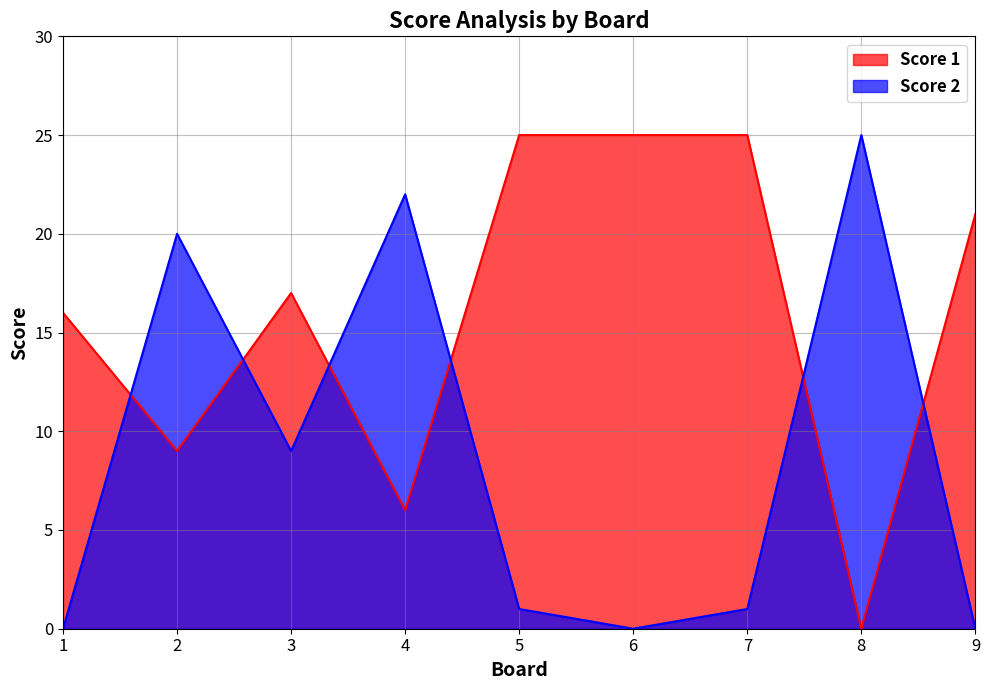

Where do Score 2 and Score 1 first cross each other?

1 and 2